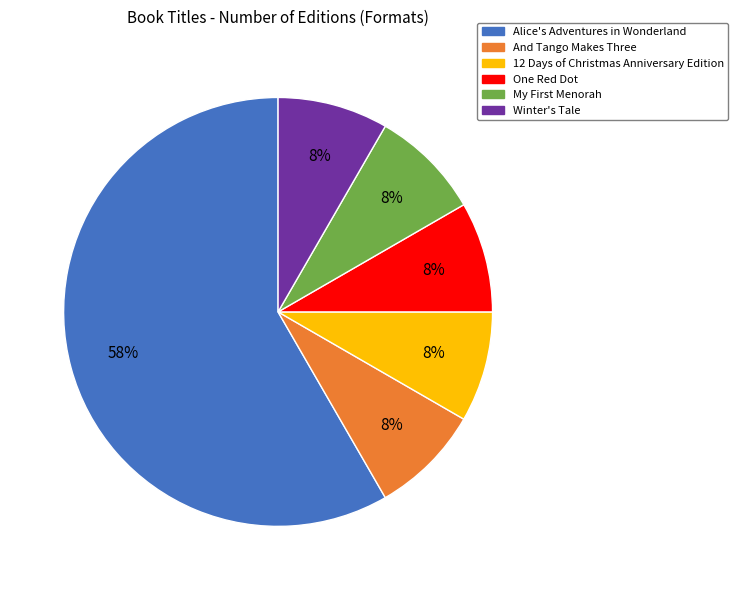

How many slices are in this pie chart?

6